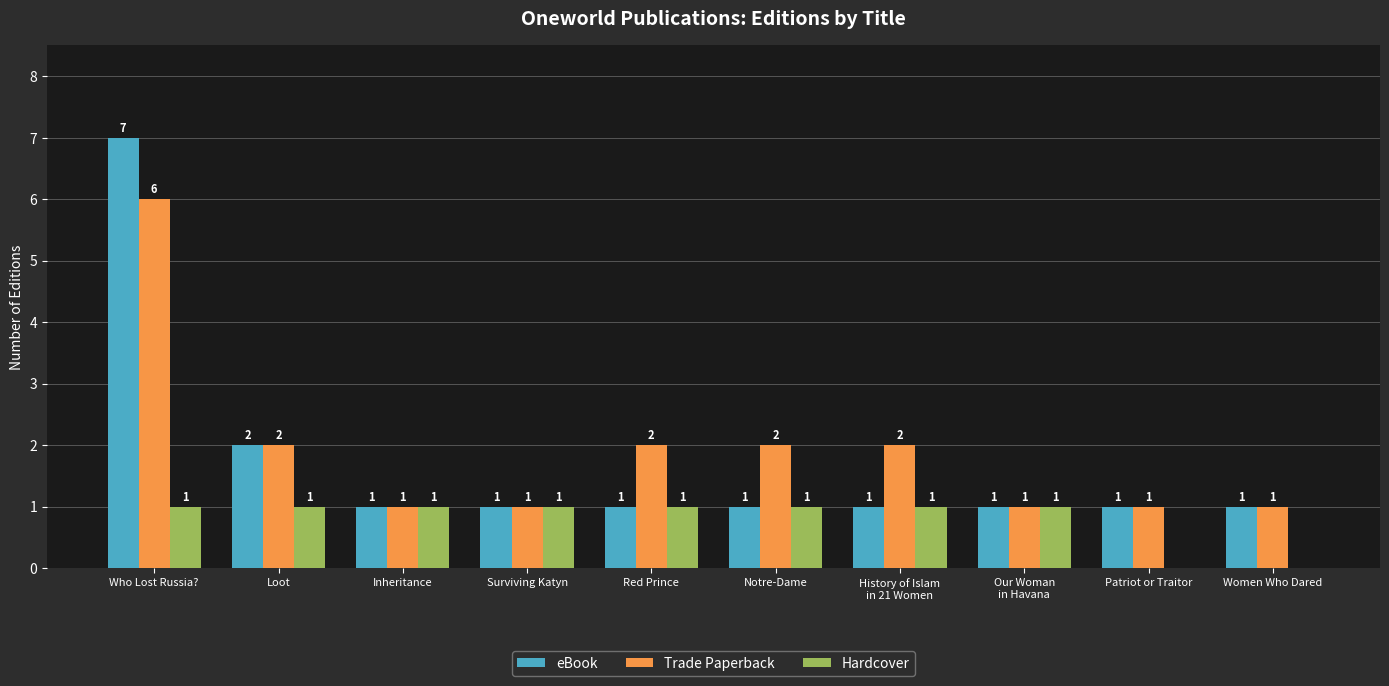

Reading right to left, list all the values displayed in this chart.

eBook: 1	1	1	1	1	1	1	1	2	7
Trade Paperback: 1	1	1	2	2	2	1	1	2	6
Hardcover: 0	0	1	1	1	1	1	1	1	1